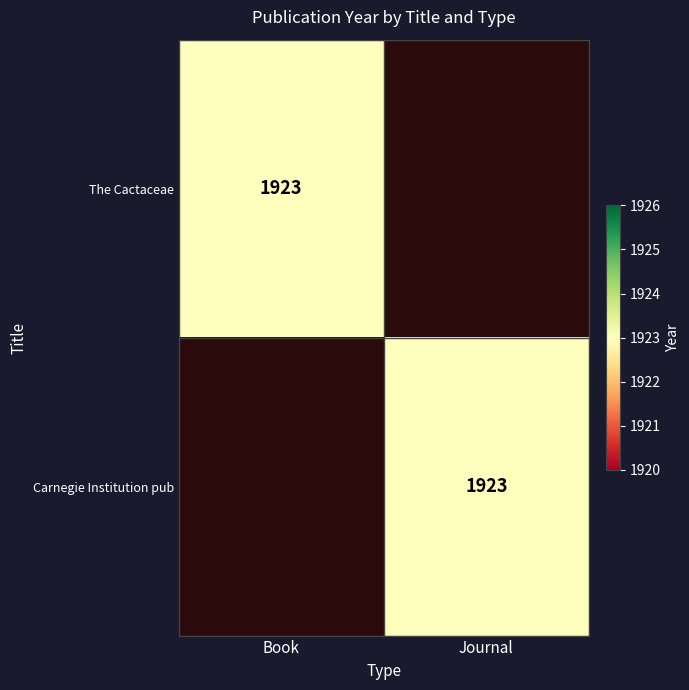

The value of Carnegie Institution pub at Journal is 1923. True or false?

True